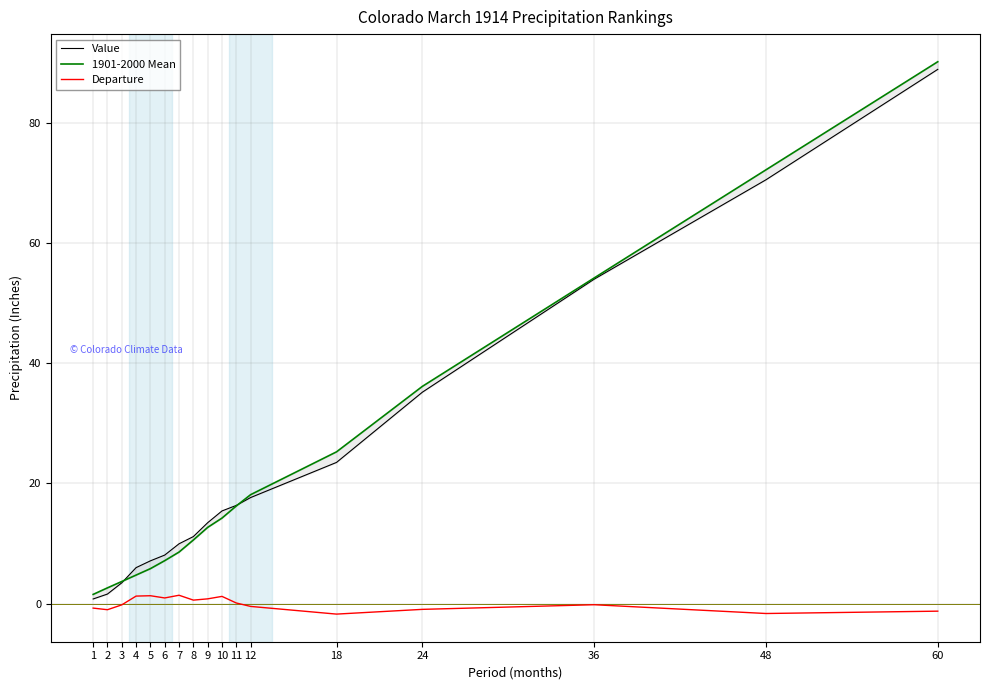

List the labels in order of 1901-2000 Mean value, smallest first.

1, 2, 3, 4, 5, 6, 7, 8, 9, 10, 11, 12, 18, 24, 36, 48, 60